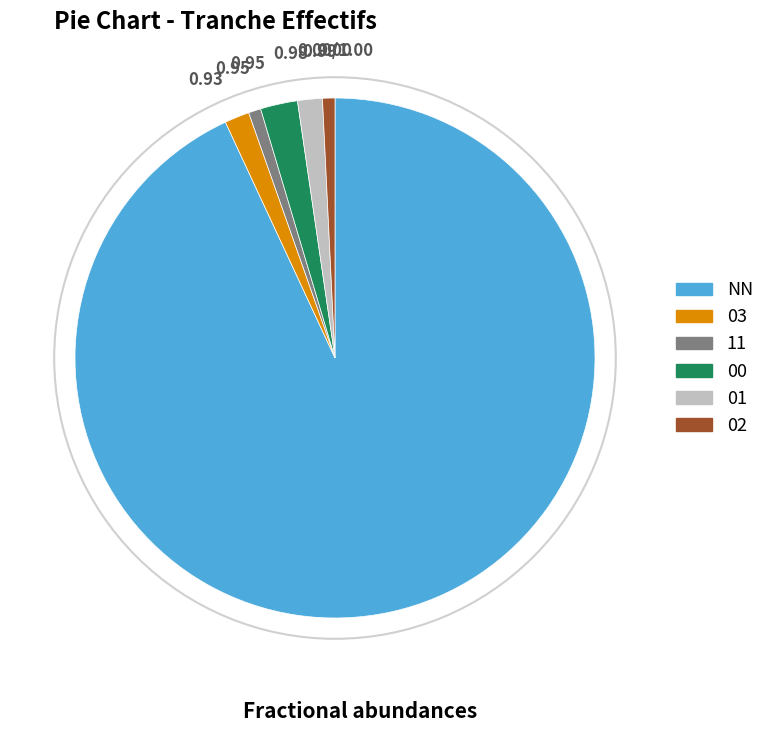

What is the ratio of the value at 03 to the value at 11?

2.0